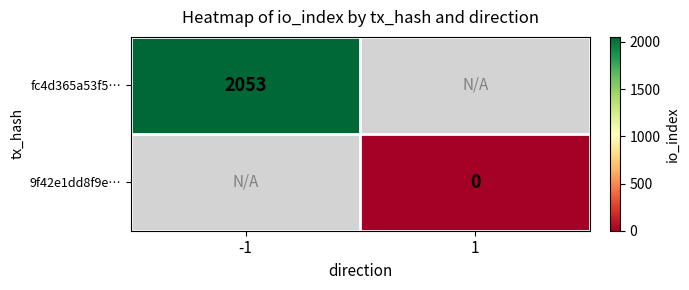

The value of fc4d365a53f5… at -1 is 3605. True or false?

False